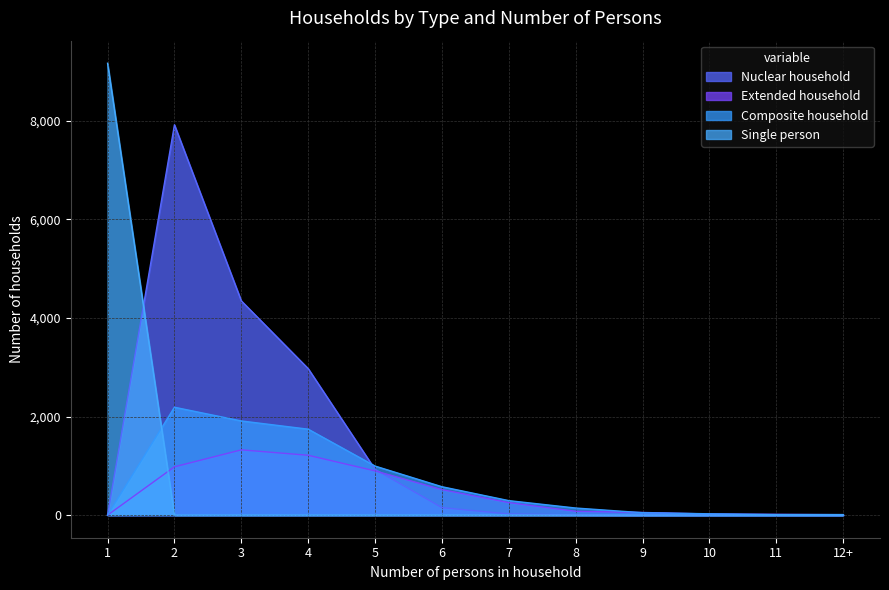

What is the sum of all Single person values?

9164